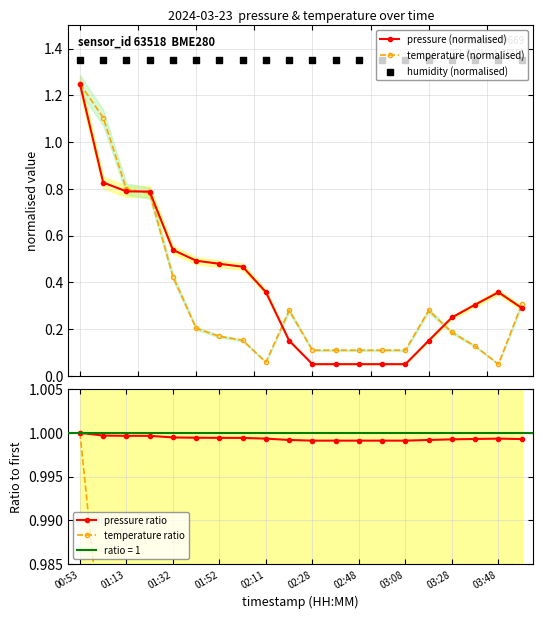

Which series contains the highest Y value?

humidity (normalised)